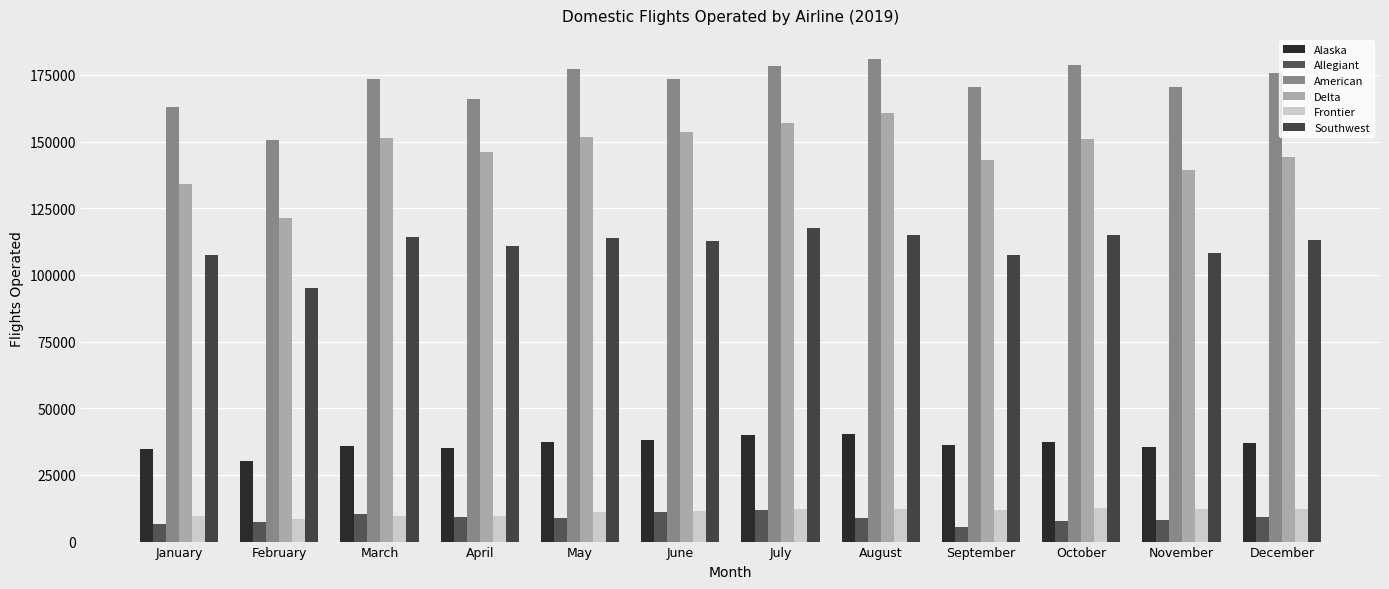

True or false: Alaska has a value of 64015 at September.

False